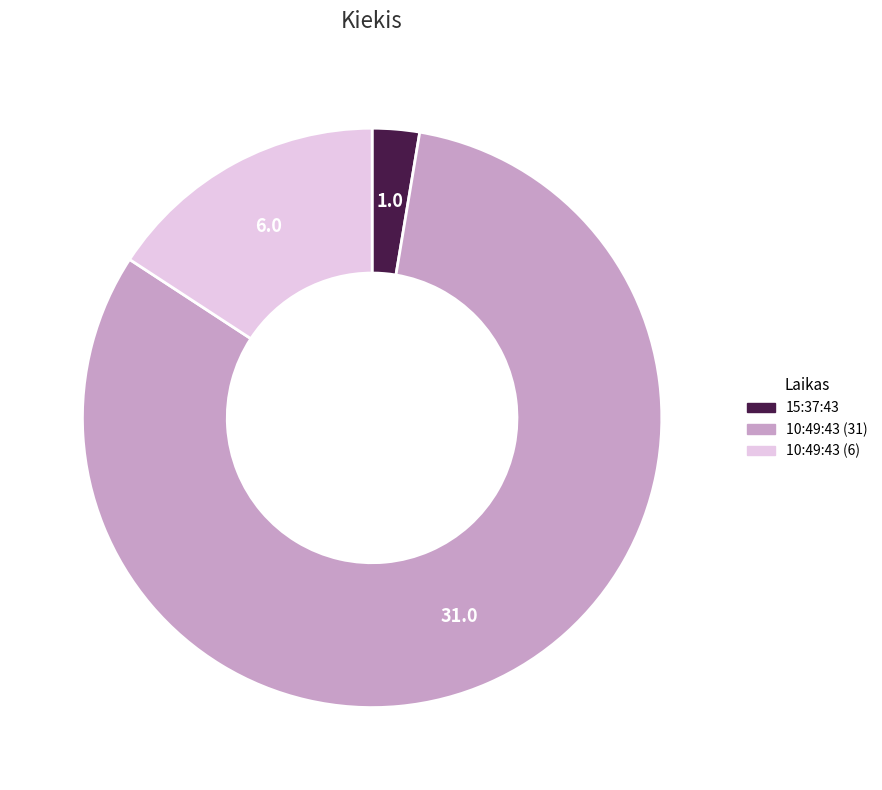

True or false: 15:37:43 accounts for 3% of the total.

True